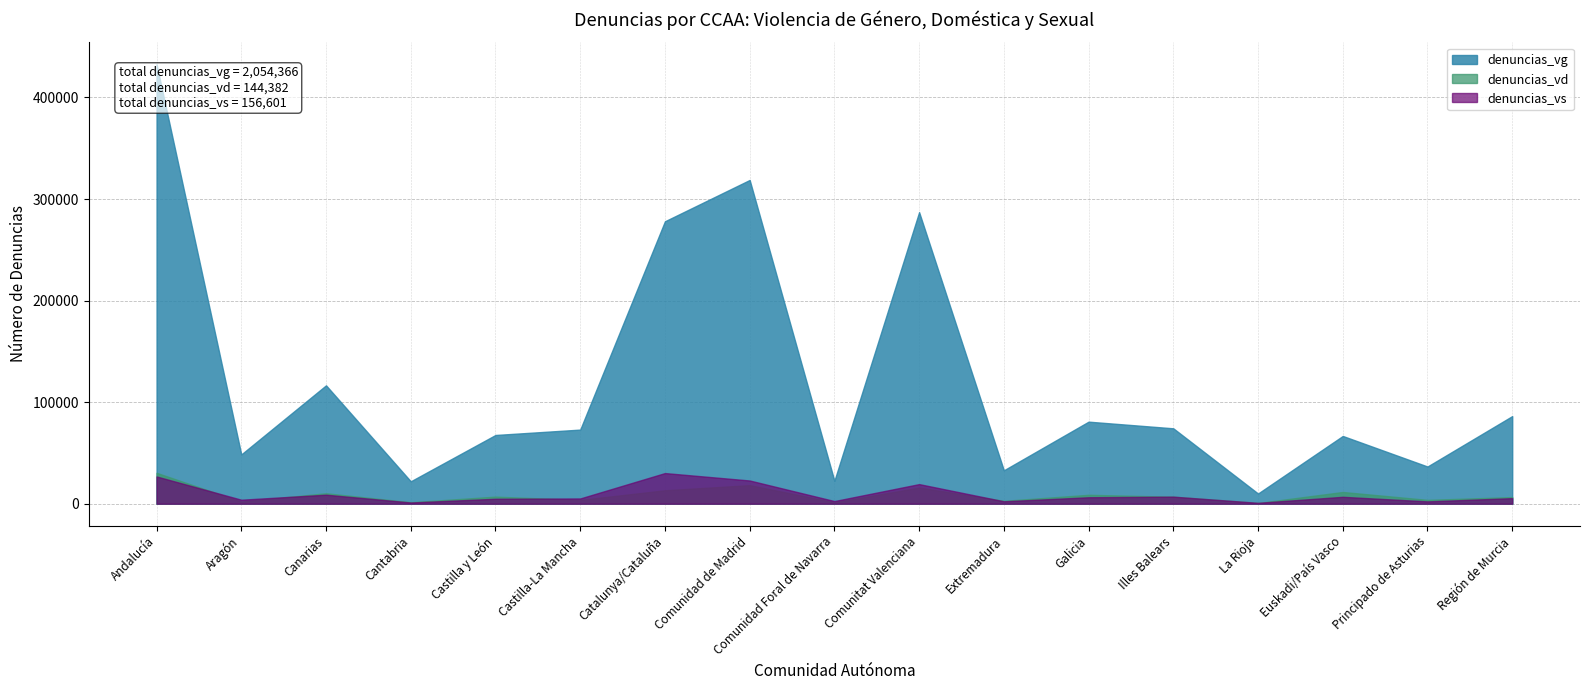

True or false: denuncias_vd has more than 1 interior local peaks.

True